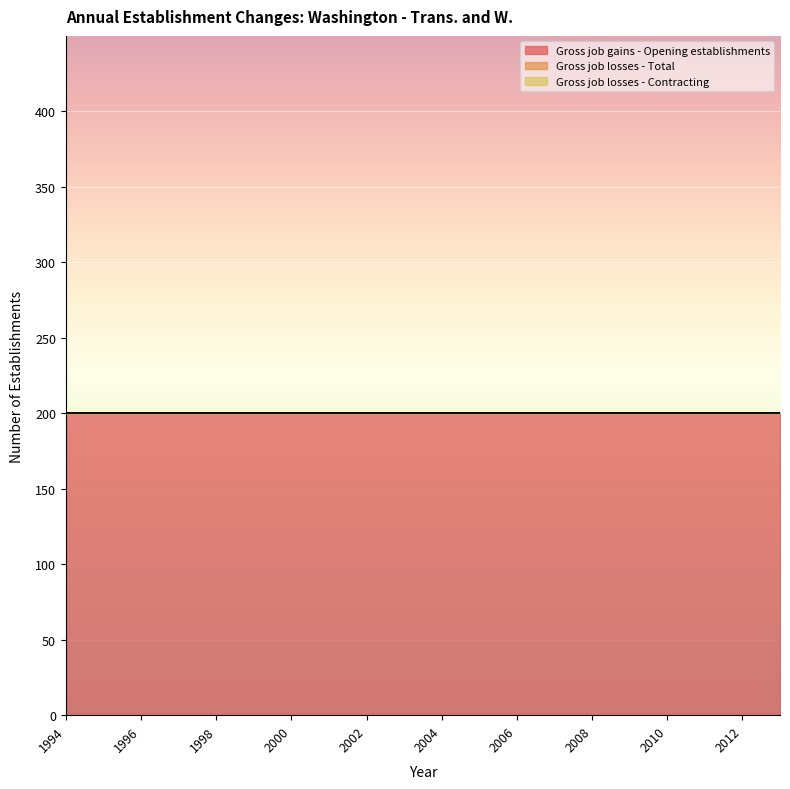

Rank the series at 2007 from lowest to highest value.

Gross job losses - Total, Gross job losses - Contracting, Gross job gains - Opening establishments